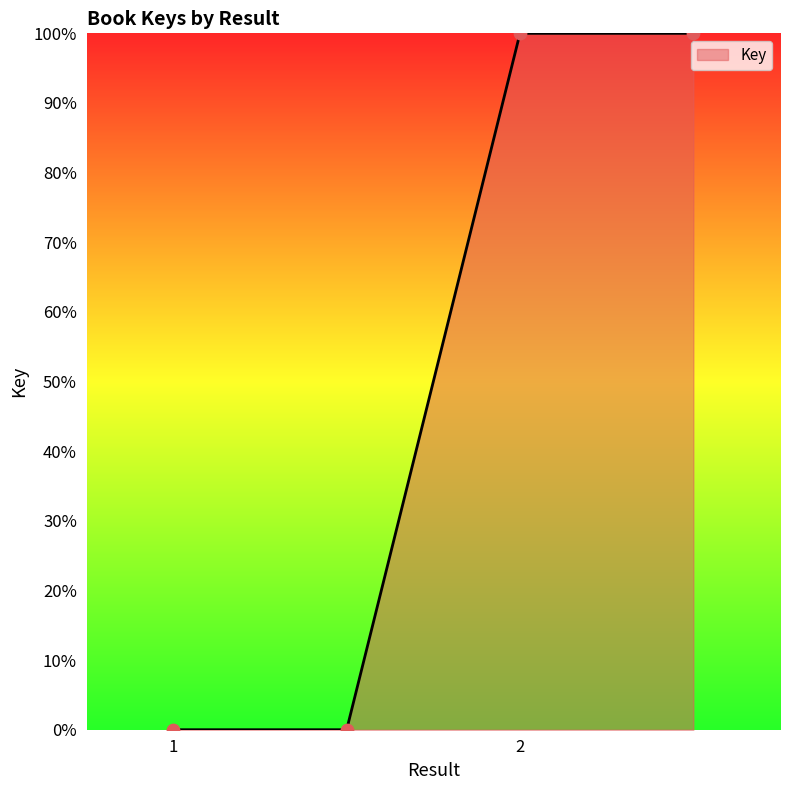

True or false: the data has more than 2 interior local peaks.

False